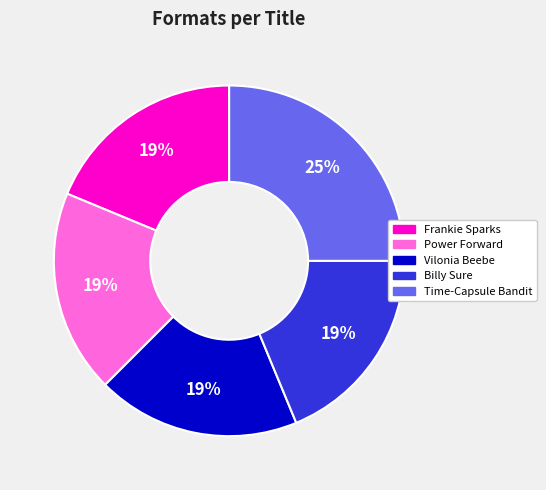

To the nearest percent, what is the difference between the largest and smallest slice percentages?

6%